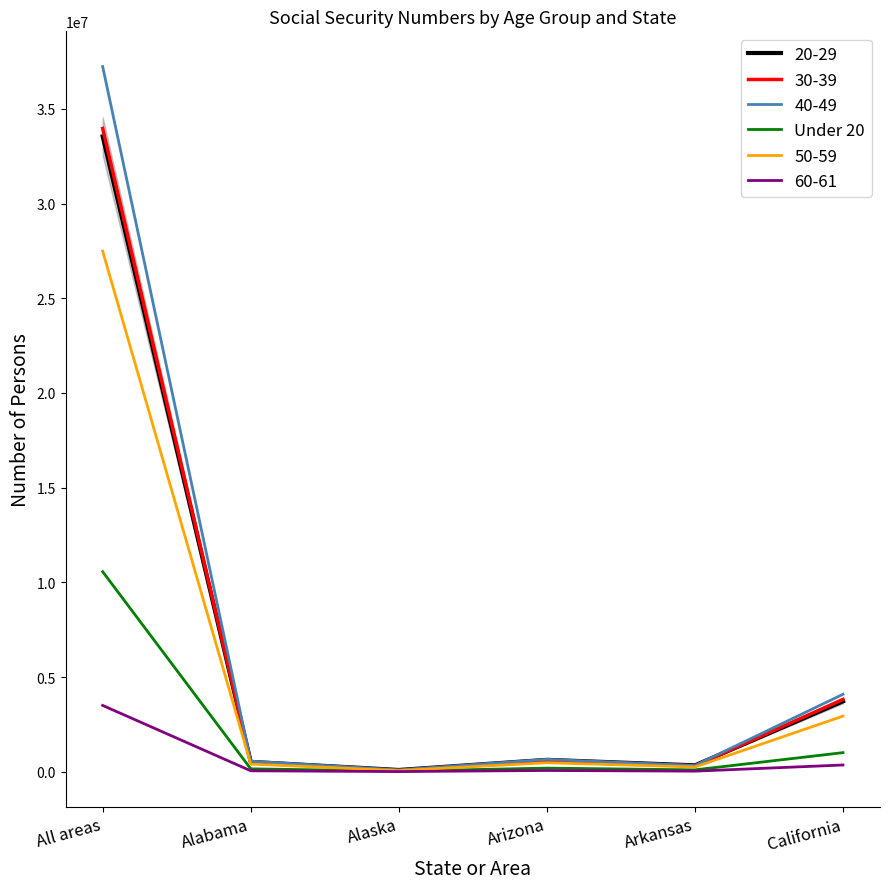

The value of 50-59 at California is 2937407. True or false?

True